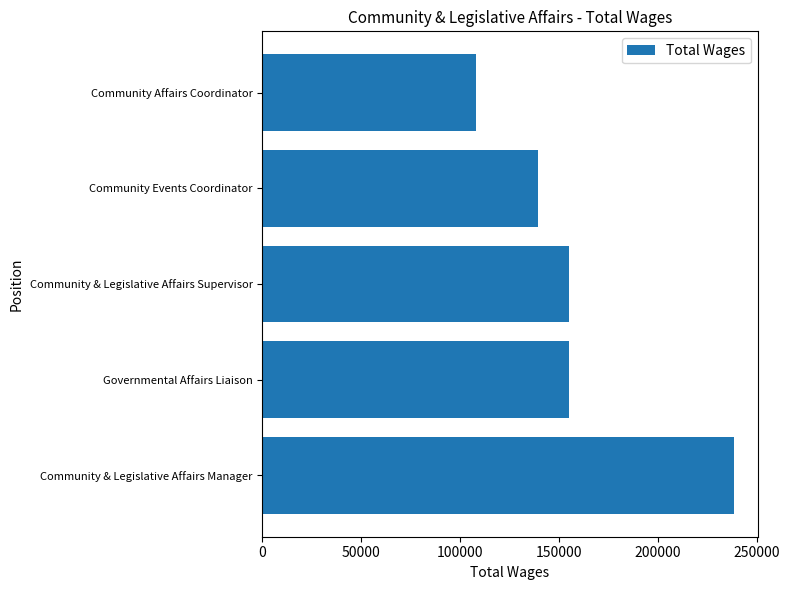

What is the change in value from Community & Legislative Affairs Manager to Community Events Coordinator?

-99207